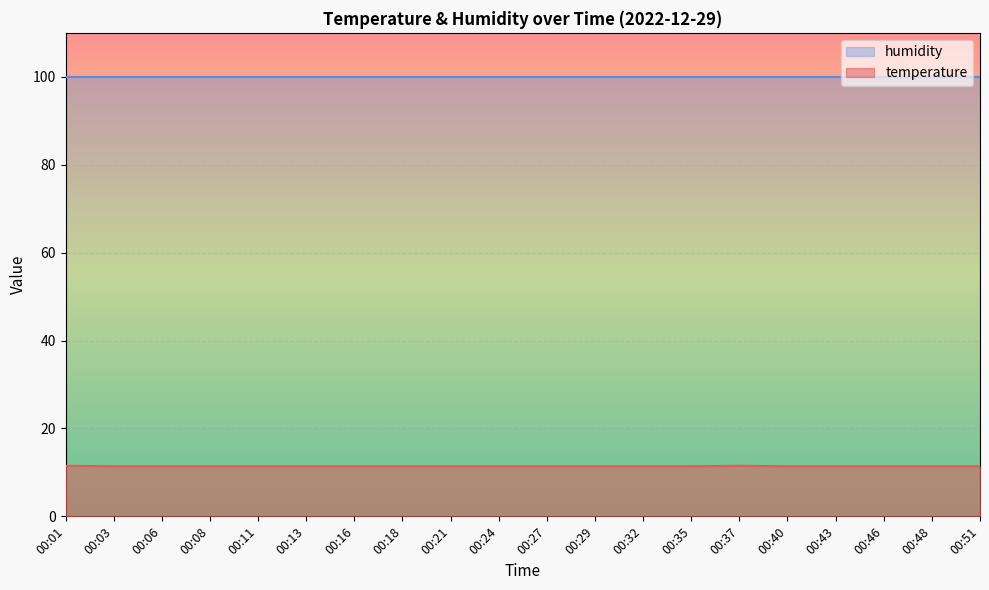

Approximately how many times larger is the value at 00:21 compared to 00:16?

1.0